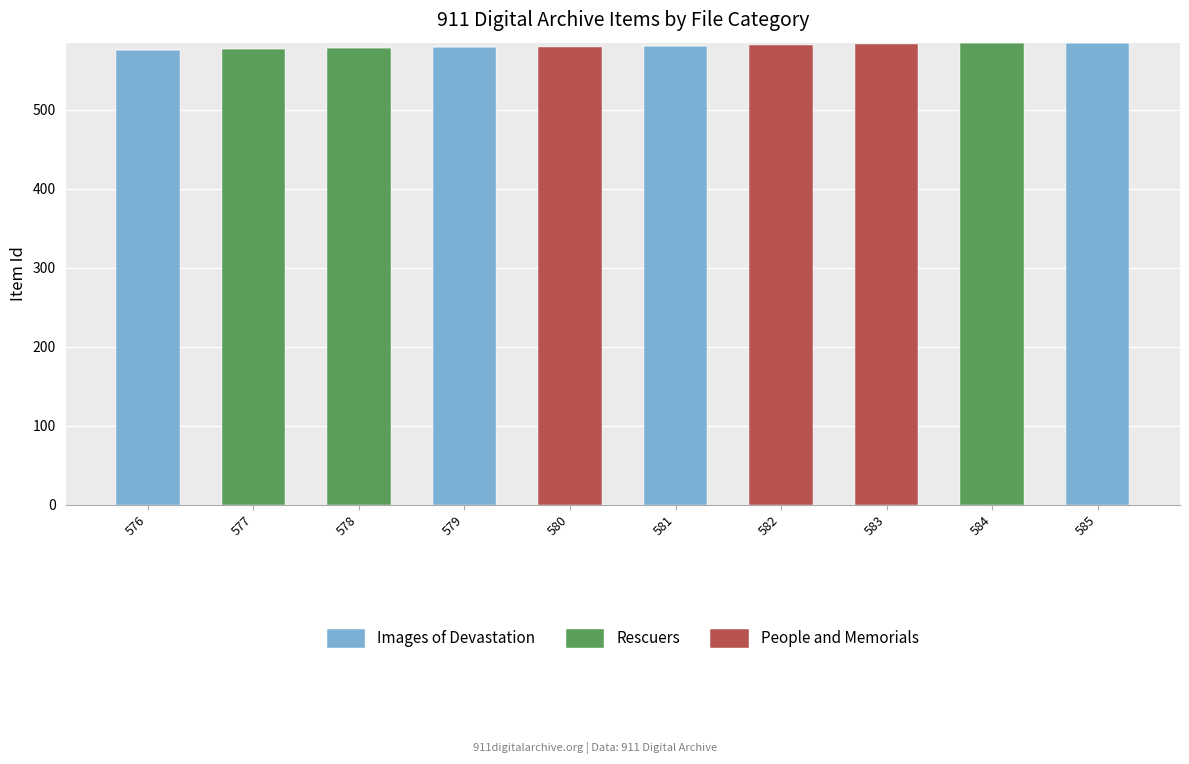

What are all the series names shown in the legend?

Images of Devastation, Rescuers, People and Memorials